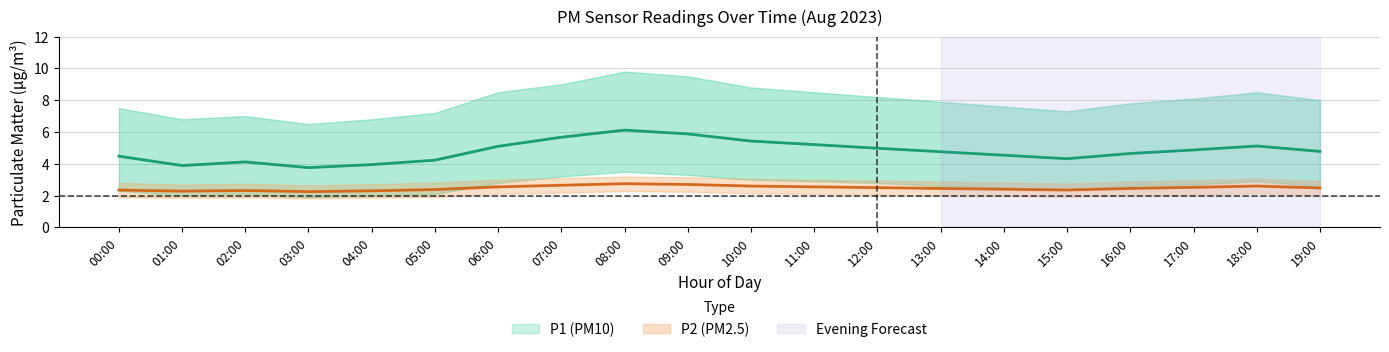

What is the difference between the highest and lowest values at 01:00?

4.9